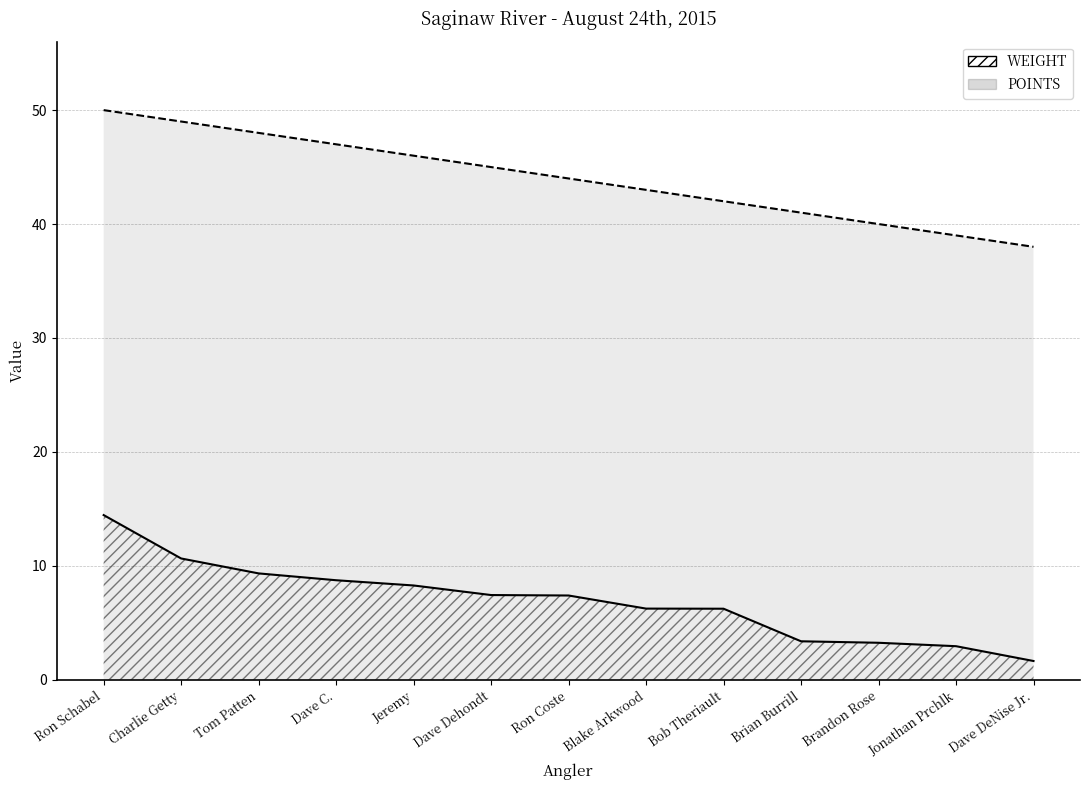

True or false: WEIGHT and POINTS cross at least once.

False